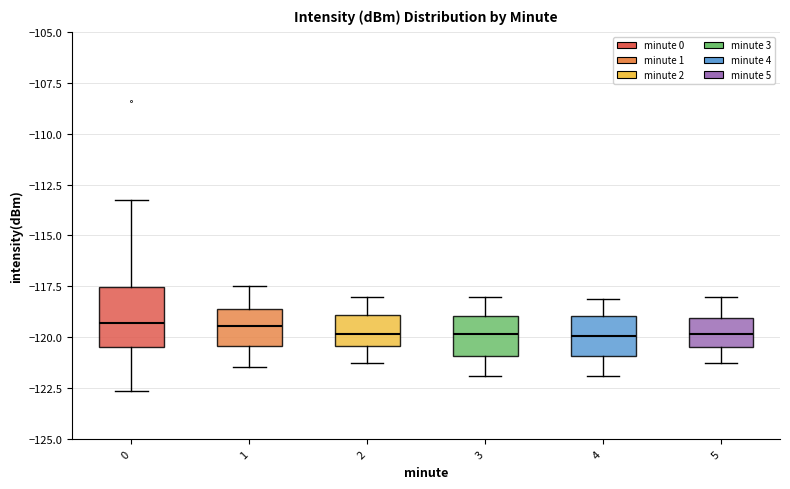

Reading left to right, read every box against the y-axis: the position of its median line, the range the box covers, and the ends of its whiskers. The values are not printed on the chart, so give them approximately, as read against the axis.

0: median -119.5, box -120.5 to -117.5, whiskers -122.5 to -113.0
1: median -119.5, box -120.5 to -118.5, whiskers -121.5 to -117.5
2: median -120.0, box -120.5 to -119.0, whiskers -121.0 to -118.0
3: median -120.0, box -121.0 to -119.0, whiskers -122.0 to -118.0
4: median -120.0, box -121.0 to -119.0, whiskers -122.0 to -118.0
5: median -120.0, box -120.5 to -119.0, whiskers -121.0 to -118.0